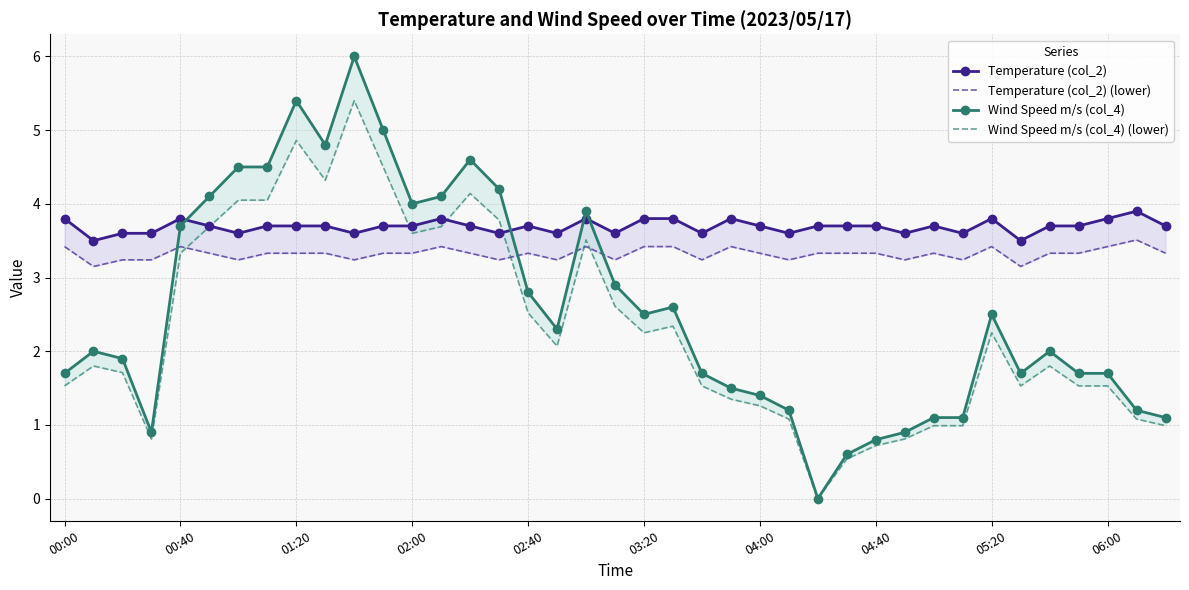

True or false: Temperature (col_2) has more than 2 points higher than both neighbors.

True